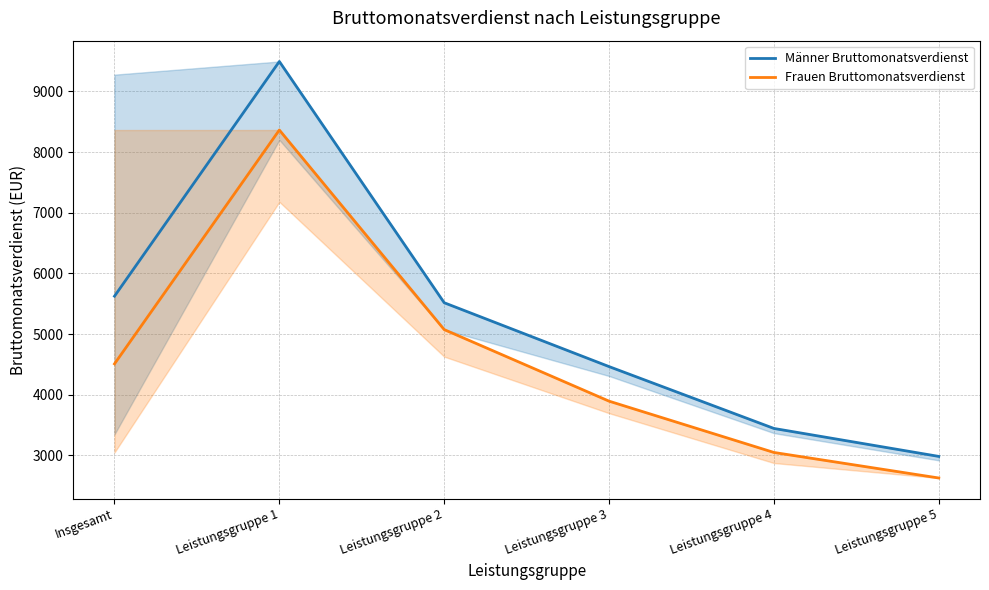

What is the minimum value for Frauen Bruttomonatsverdienst?

2626